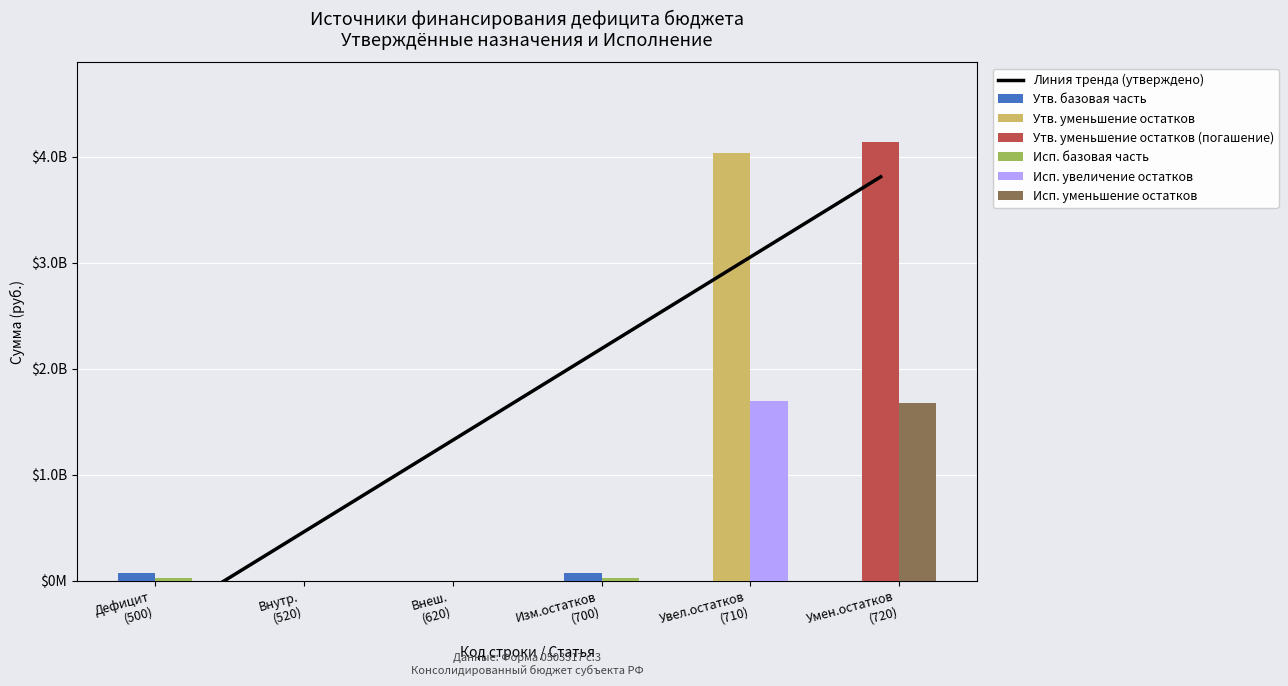

How many values in the Утвержденные назначения (консол. бюджет) series are below 72932462?

3